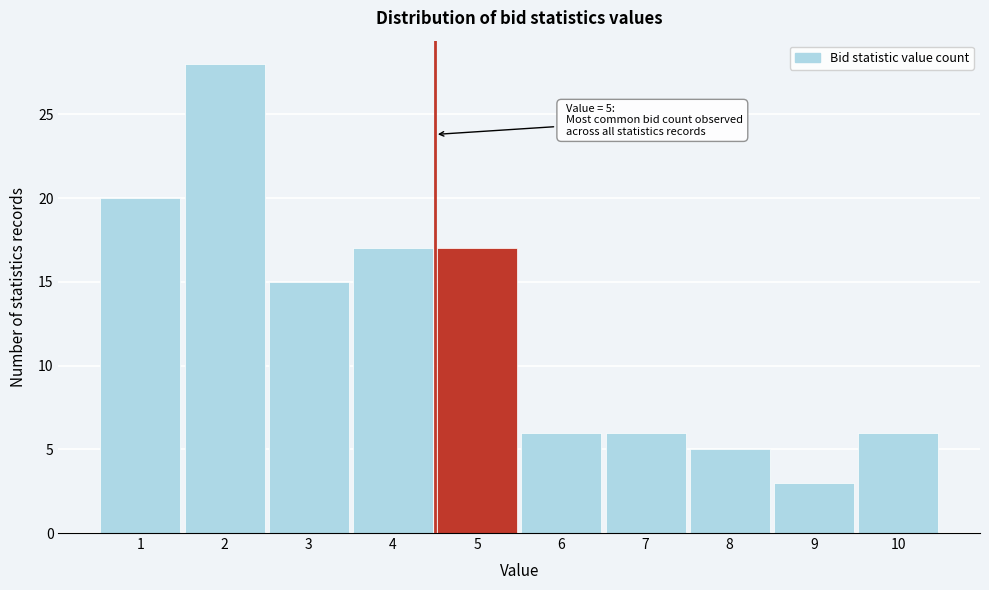

Reading left to right, transcribe all the data shown in this chart.

20	28	15	17	17	6	6	5	3	6